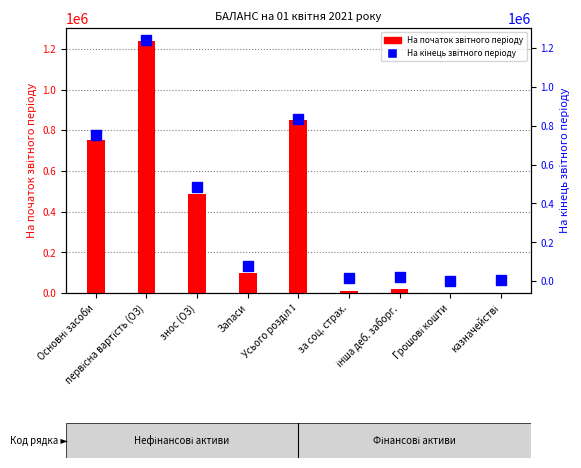

What is the greatest value displayed?

1240657